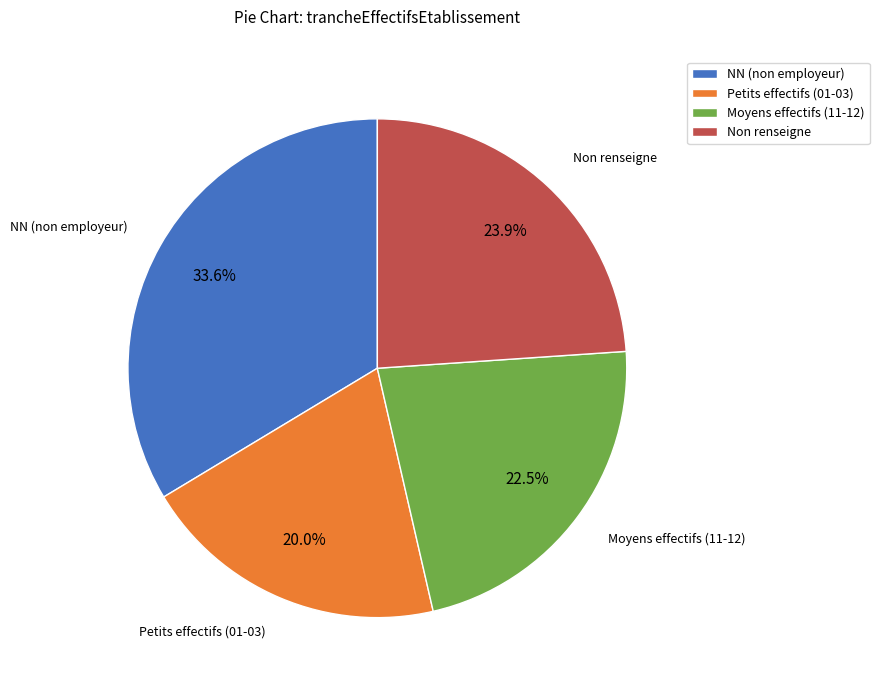

Is there a majority slice in this chart?

No